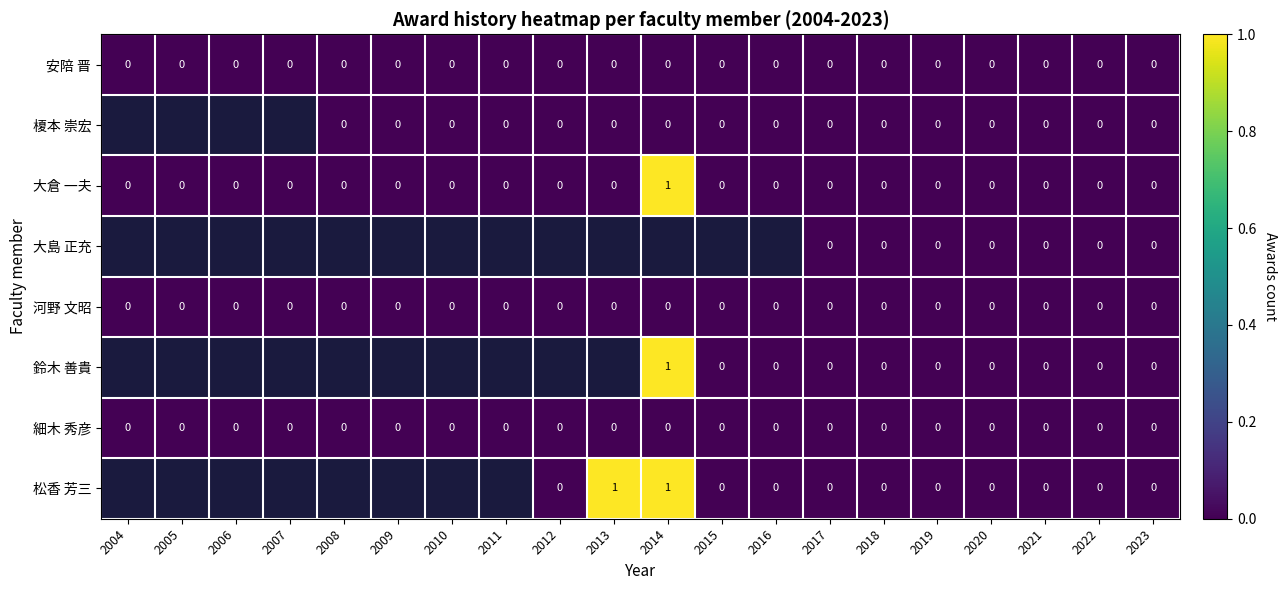

Is it true that 大倉 一夫 equals 0 at 2012?

True